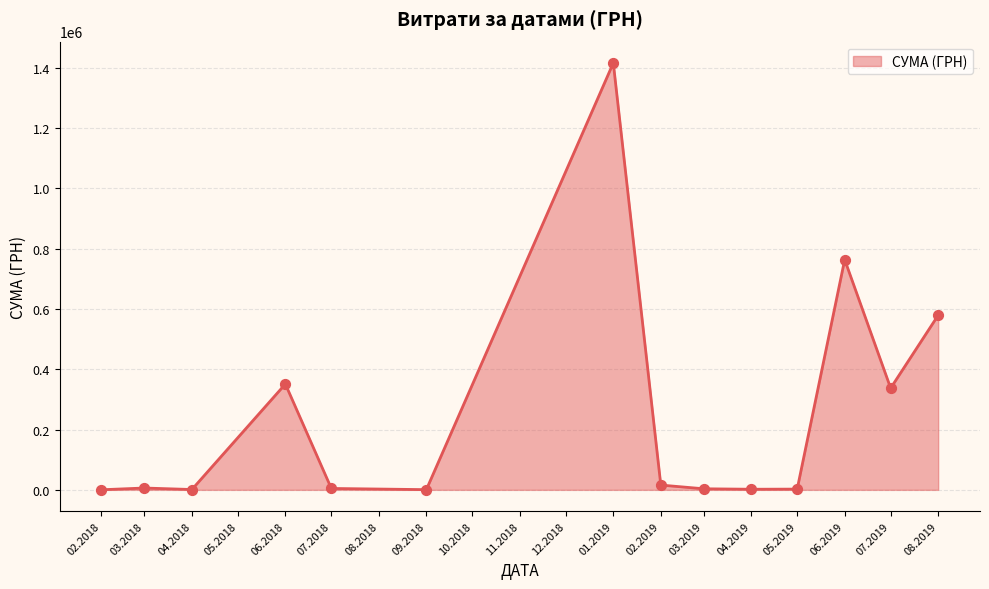

What is the greatest value displayed?

1416439.6